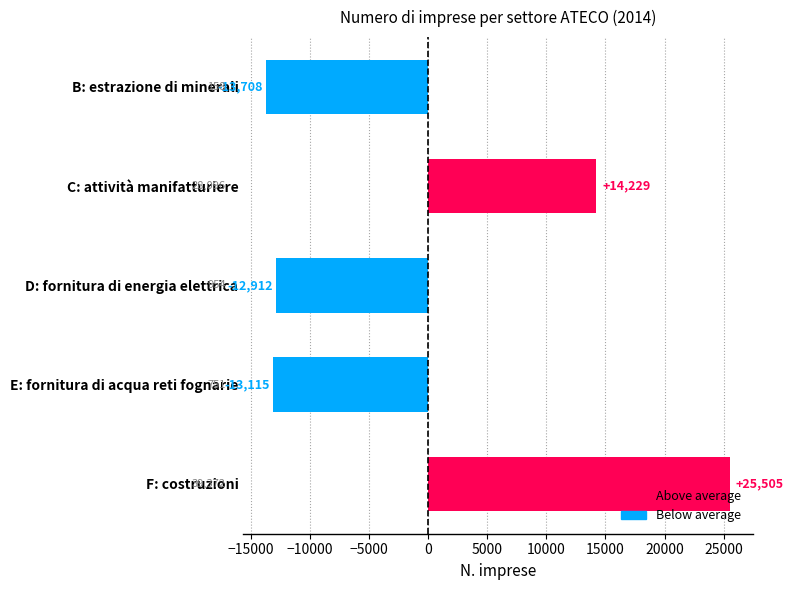

Is it true that the value at E: fornitura di acqua reti fognarie is -17751.8?

False